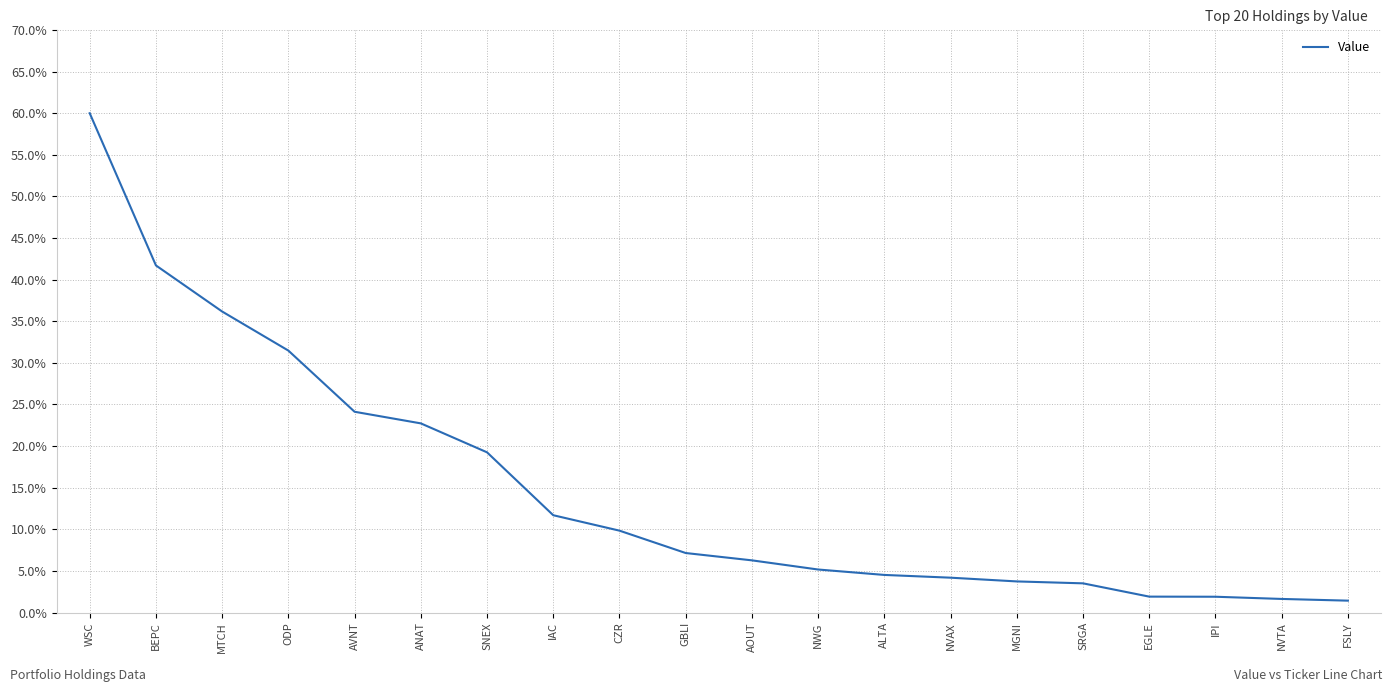

Does the chart display data point markers on the line(s)?

No